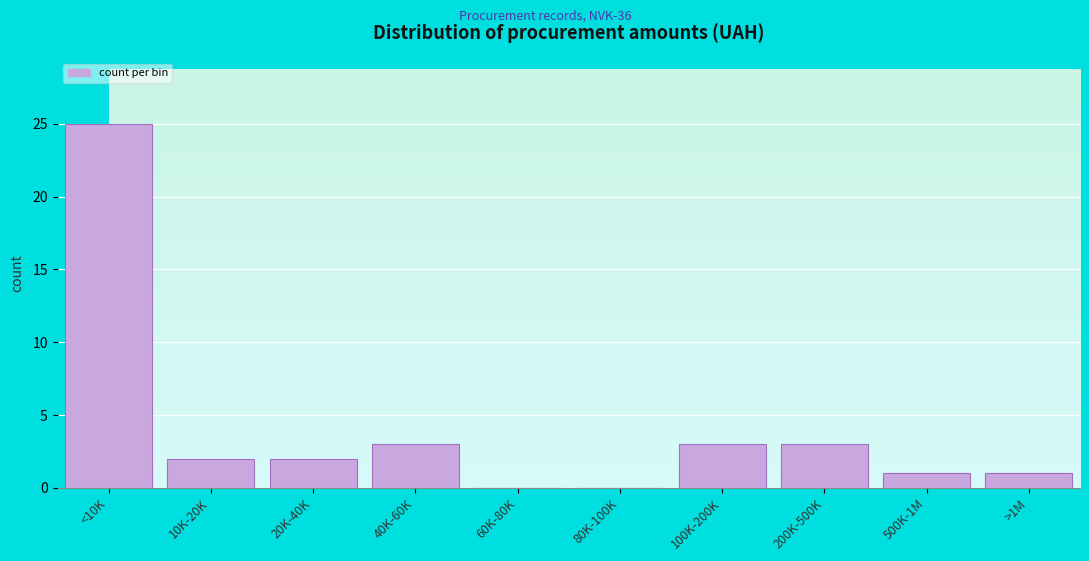

Reading left to right, transcribe all the data shown in this chart.

<10K=25	10K-20K=2	20K-40K=2	40K-60K=3	60K-80K=0	80K-100K=0	100K-200K=3	200K-500K=3	500K-1M=1	>1M=1